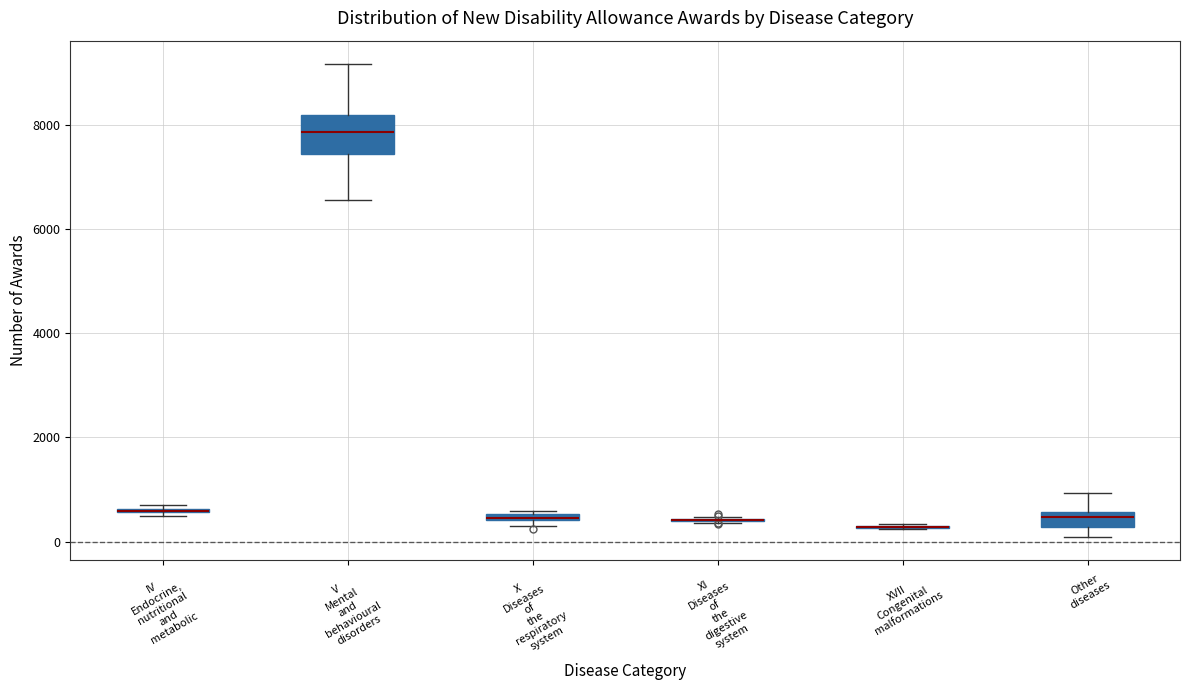

Which box is the tallest, from its lower edge to its upper edge?

V Mental and behavioural disorders